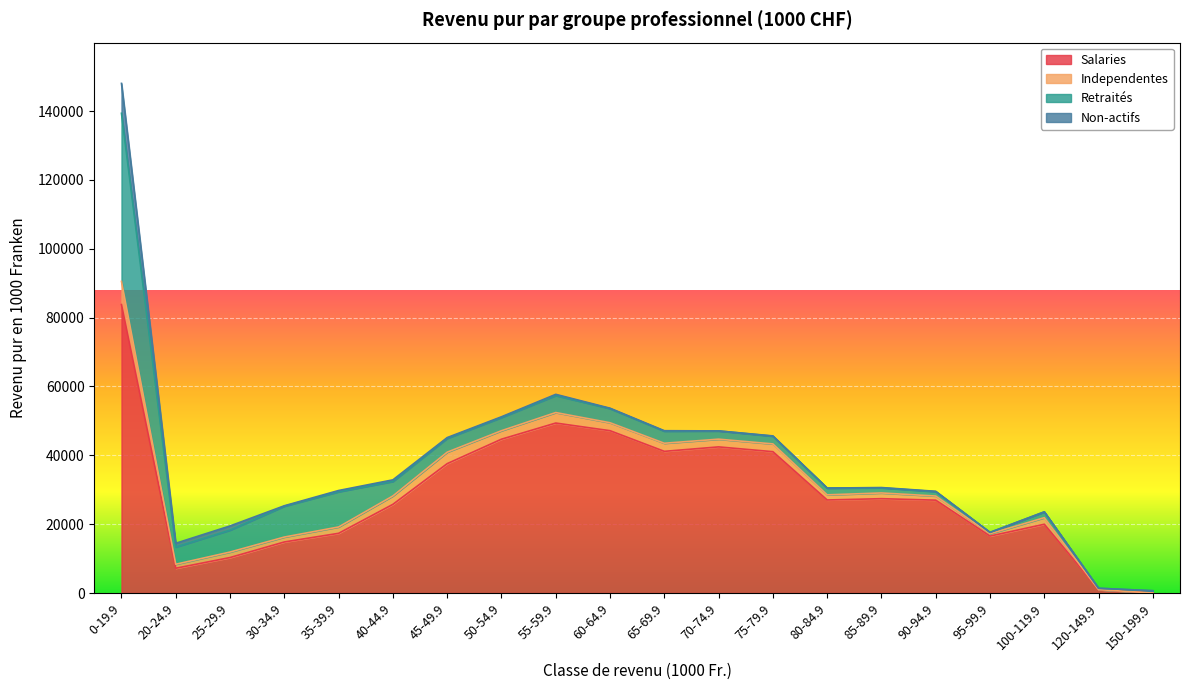

At which category is the sum across all series the highest?

0-19.9